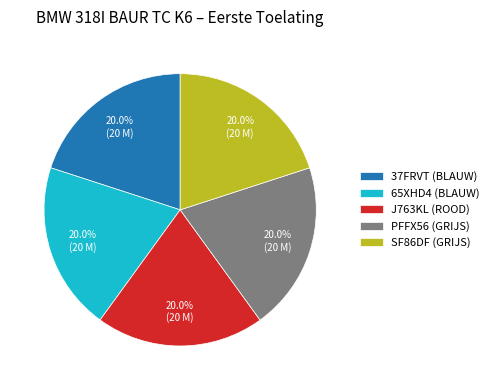

Approximately how many times larger is the value at 37FRVT (BLAUW) compared to PFFX56 (GRIJS)?

1.0